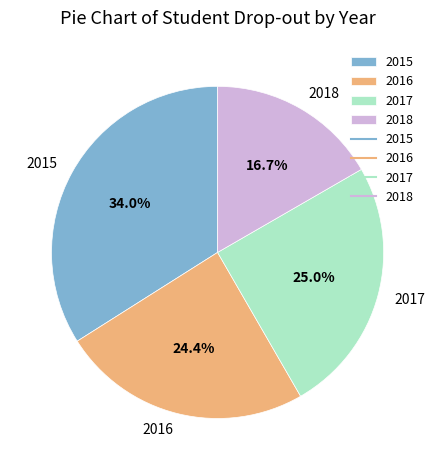

Which category has the biggest portion of the pie?

2015